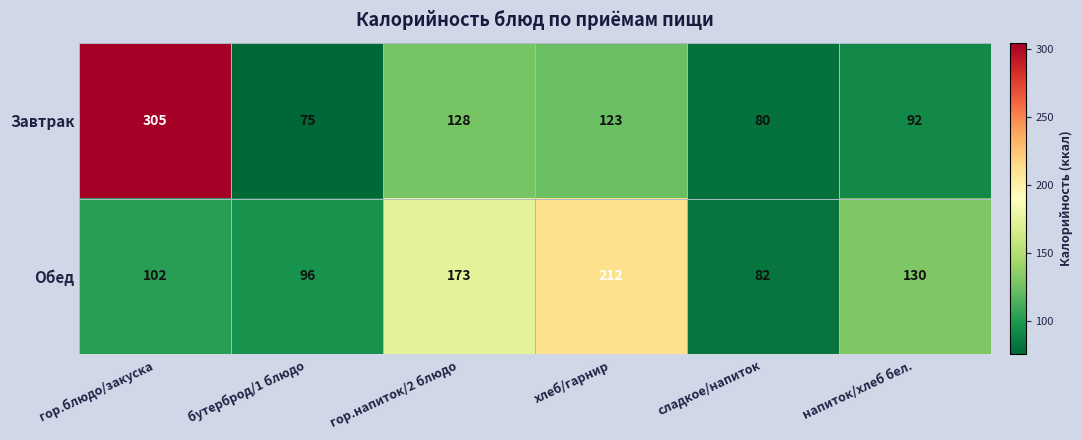

True or false: Завтрак has a value of 75 at бутерброд/1 блюдо.

True